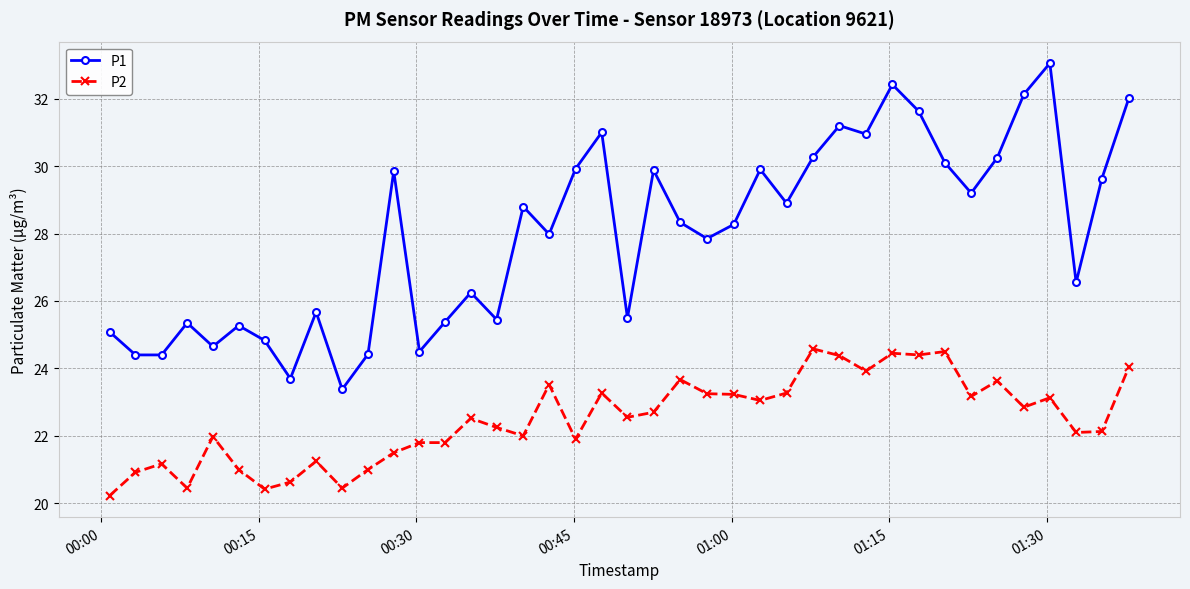

What is the difference between the maximum and minimum values in the P1 series?

9.7